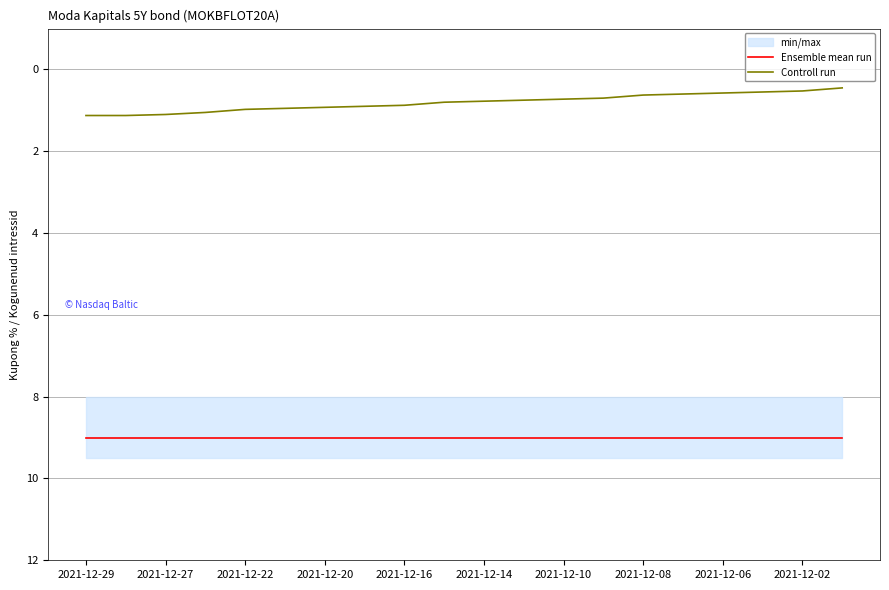

Read the Controll run value at 2021-12-14.

0.8